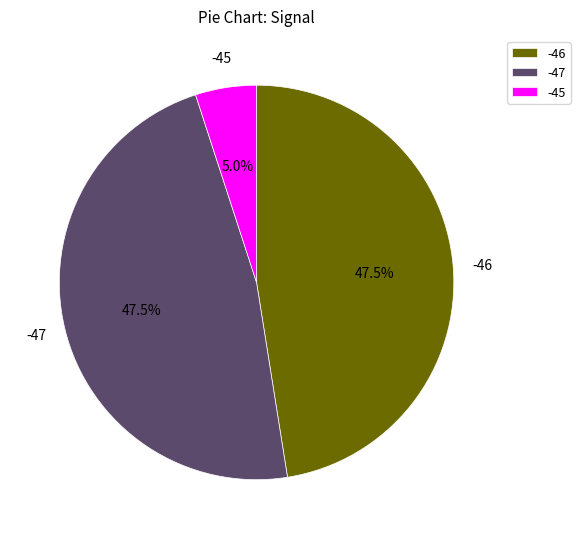

How many slices are in this pie chart?

3